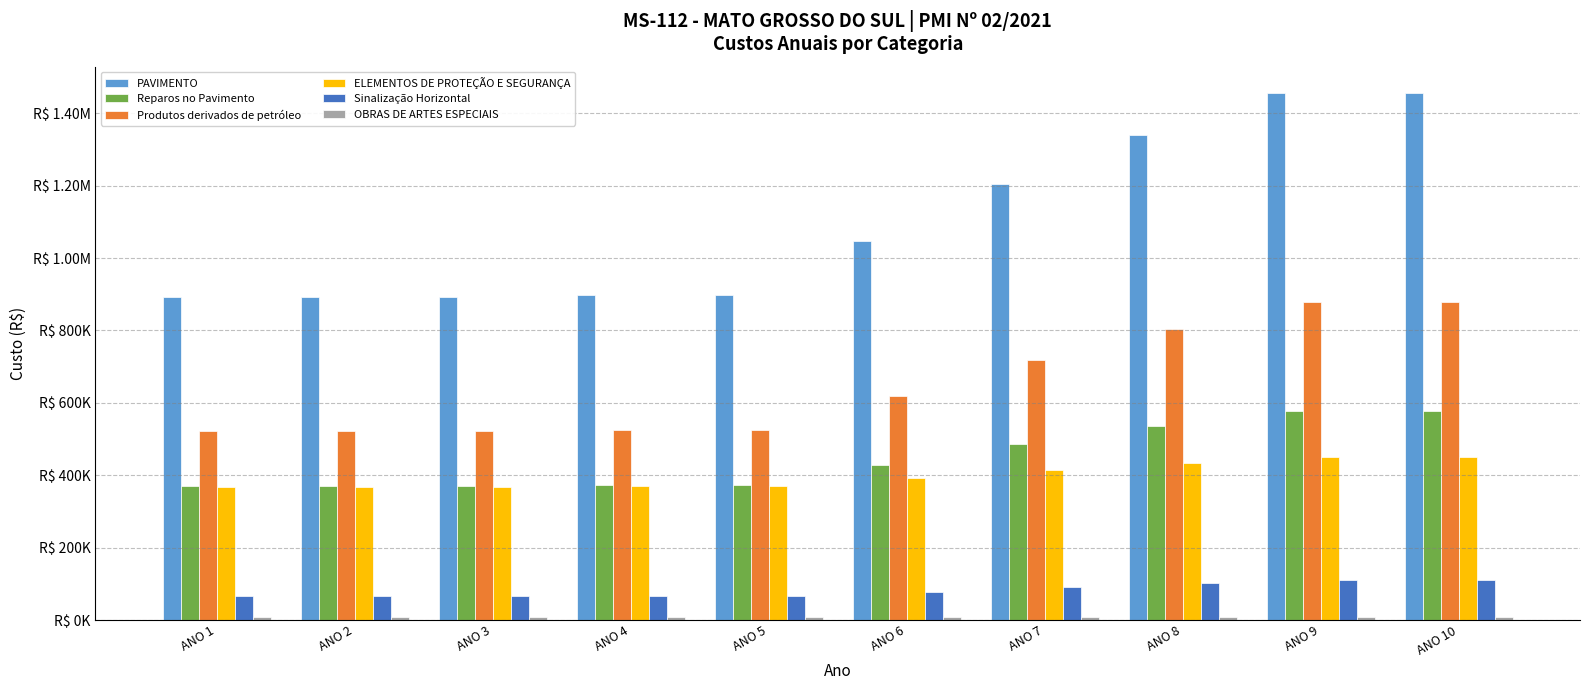

Are the bars grouped side by side (vs. stacked)?

Yes